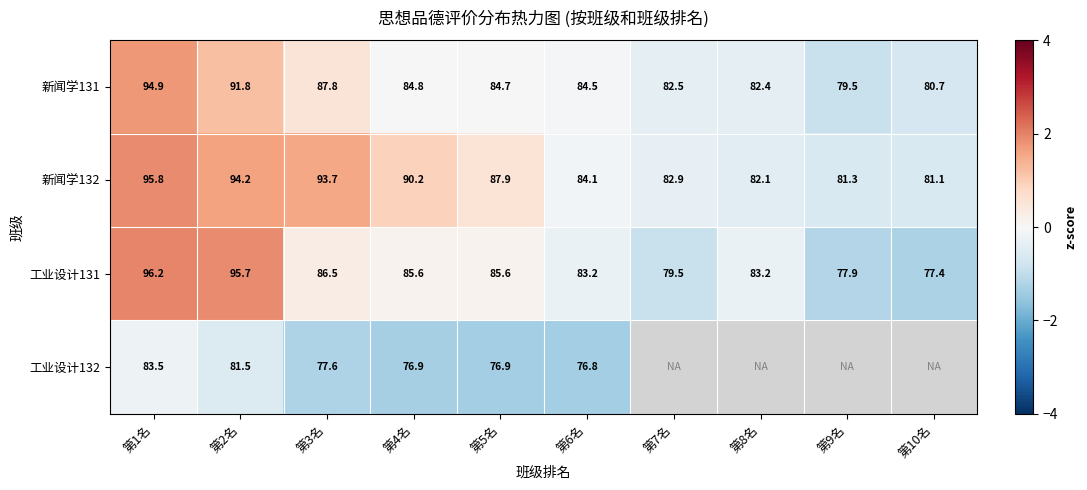

Is the value of 新闻学132 at 第10名 greater than the value of 工业设计131 at 第3名?

No